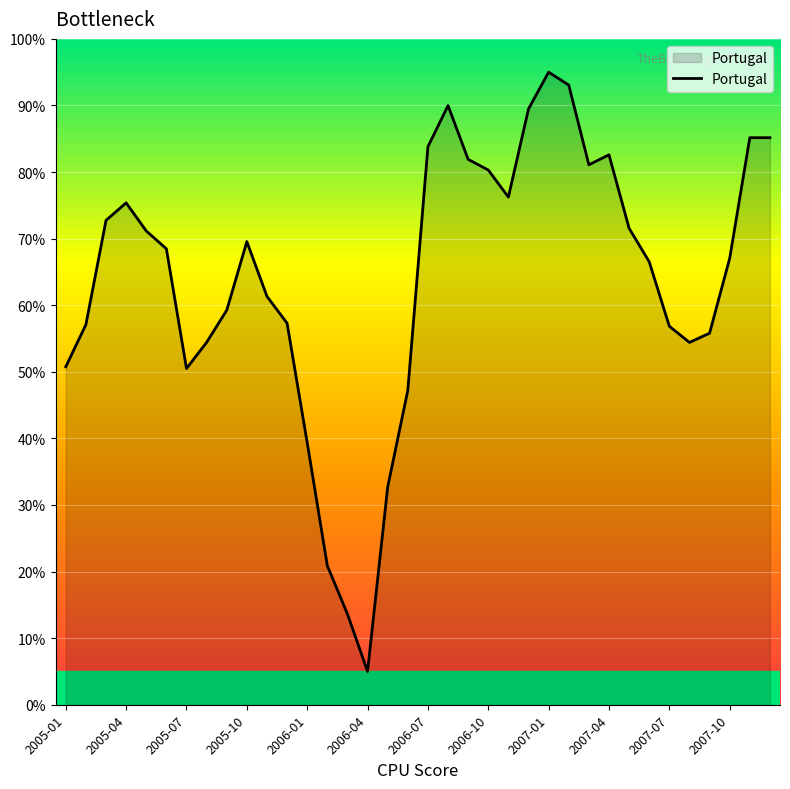

What is the difference between the maximum and minimum values?

90.0